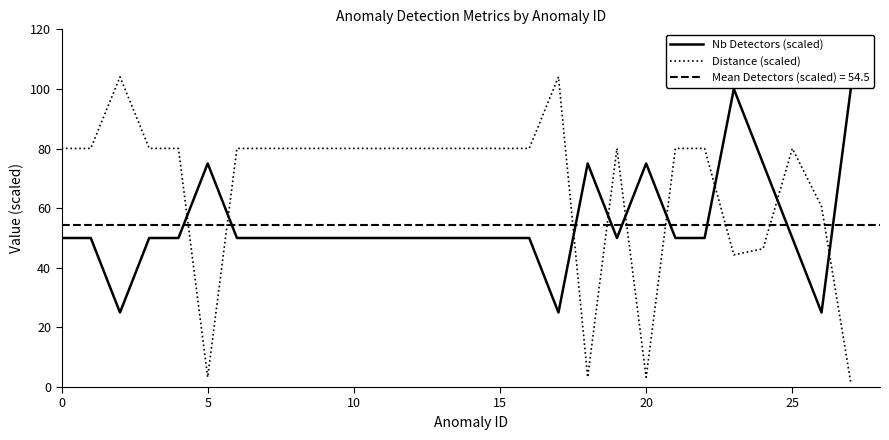

True or false: Distance (scaled) and Nb Detectors (scaled) intersect in this chart.

True